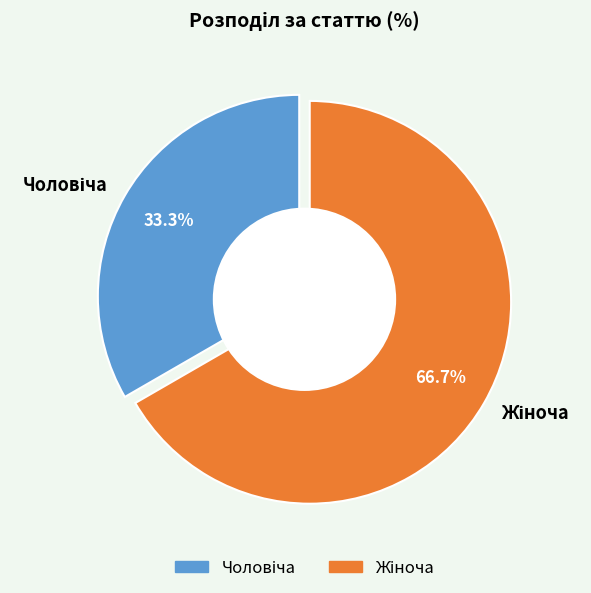

To the nearest percent, what is the difference between the largest and smallest slice percentages?

33%